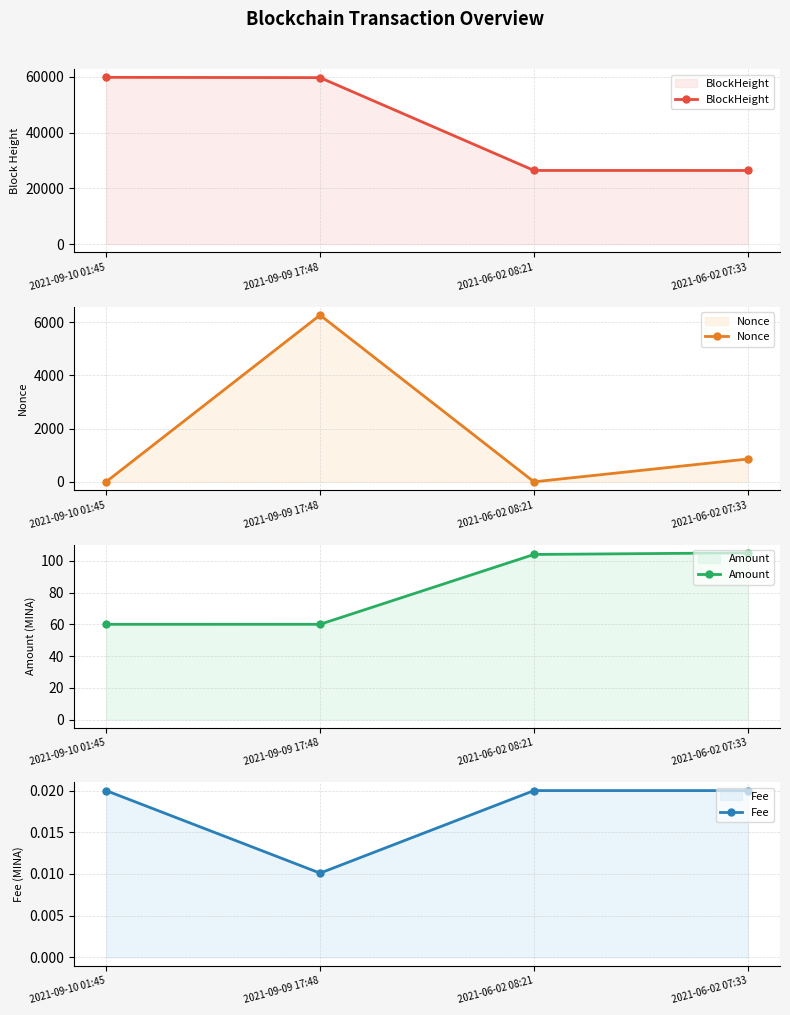

At how many categories does at least one series exceed 9943?

4